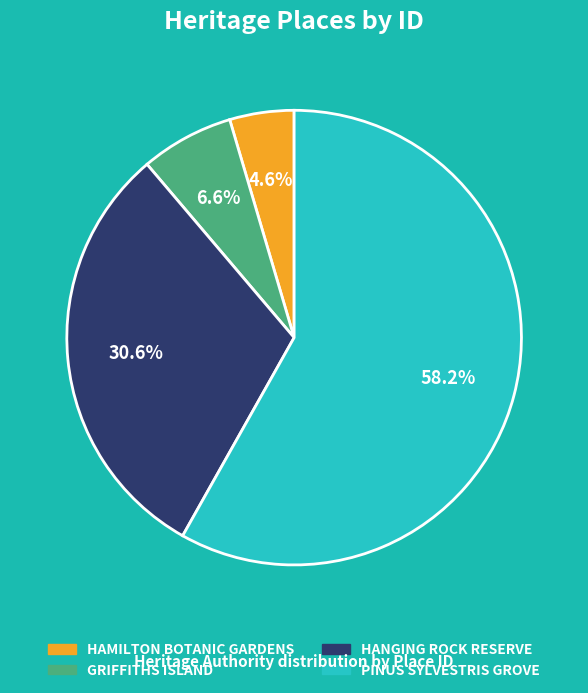

The GRIFFITHS ISLAND slice represents 17% of the pie. True or false?

False